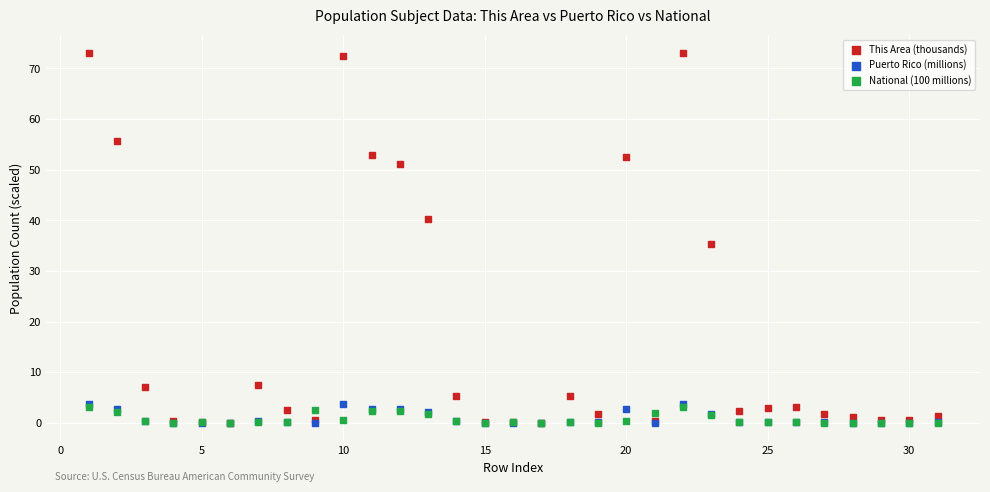

What are all the series names shown in the legend?

This Area (thousands), Puerto Rico (millions), National (100 millions)